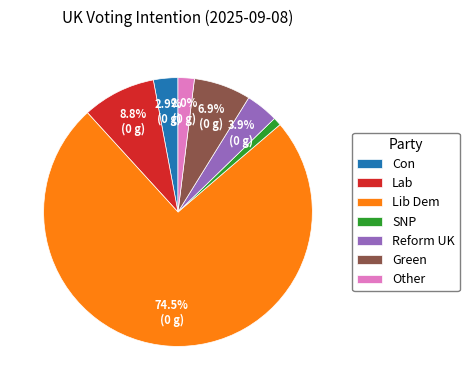

Is Lib Dem the majority of the pie?

Yes